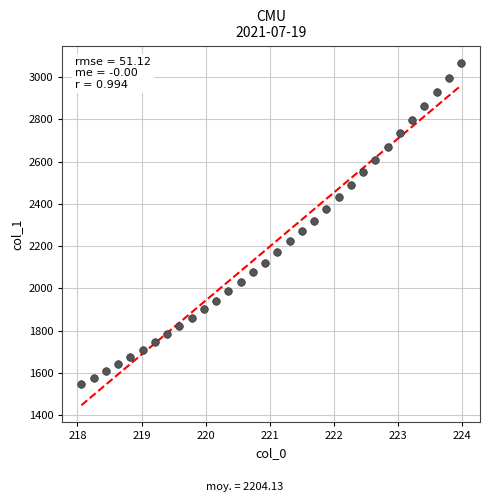

What is the range of Y values (max minus min)?

1519.5